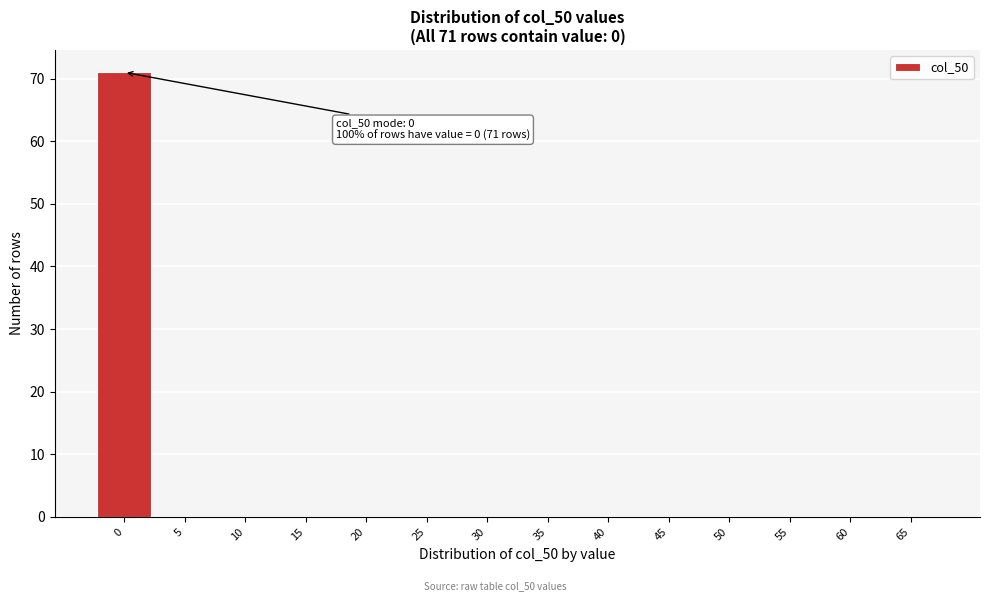

Reading left to right, list all the values displayed in this chart.

0=71	5=0	10=0	15=0	20=0	25=0	30=0	35=0	40=0	45=0	50=0	55=0	60=0	65=0